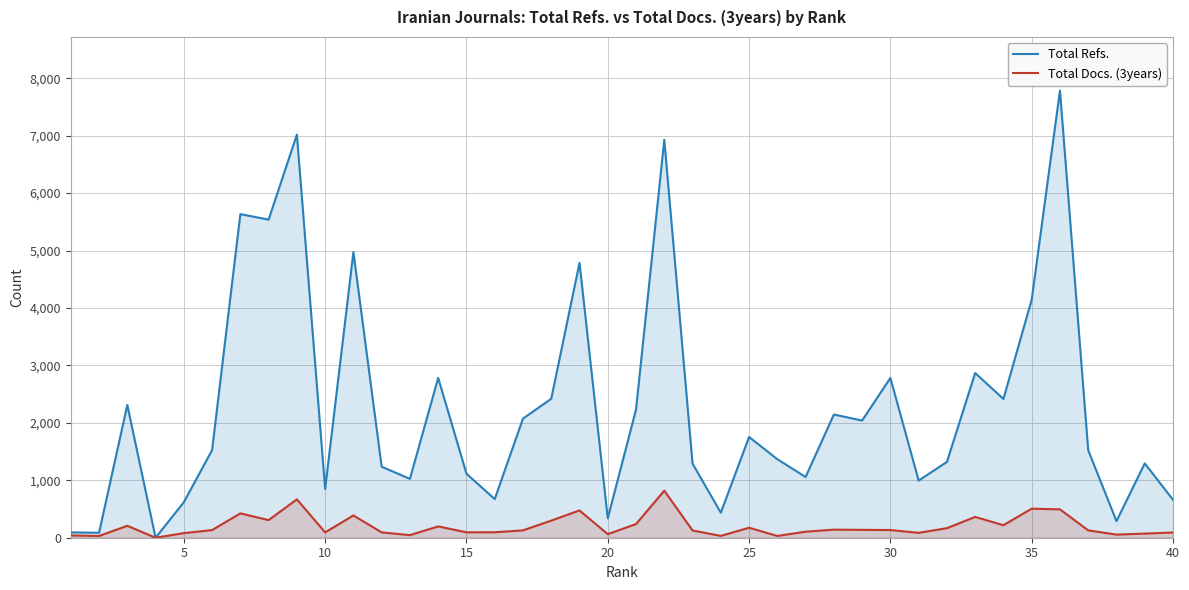

Reading left to right, transcribe all the data shown in this chart.

Total Refs.: 93	86	2311	0	618	1526	5634	5538	7018	849	4973	1236	1025	2783	1115	672	2074	2419	4785	338	2232	6928	1290	436	1754	1367	1057	2145	2040	2782	995	1320	2867	2416	4144	7784	1522	289	1294	660
Total Docs. (3years): 40	30	208	0	80	133	424	307	668	93	388	93	45	197	94	95	128	298	475	62	238	819	126	32	174	31	105	141	137	134	85	166	362	218	506	494	128	54	72	91